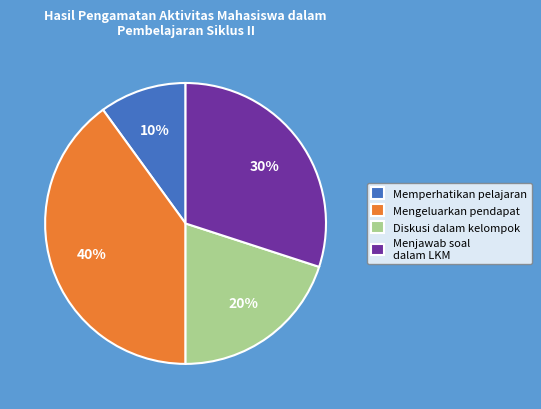

Rank the categories by value from lowest to highest.

Memperhatikan pelajaran, Diskusi dalam kelompok, Menjawab soal dalam LKM, Mengeluarkan pendapat